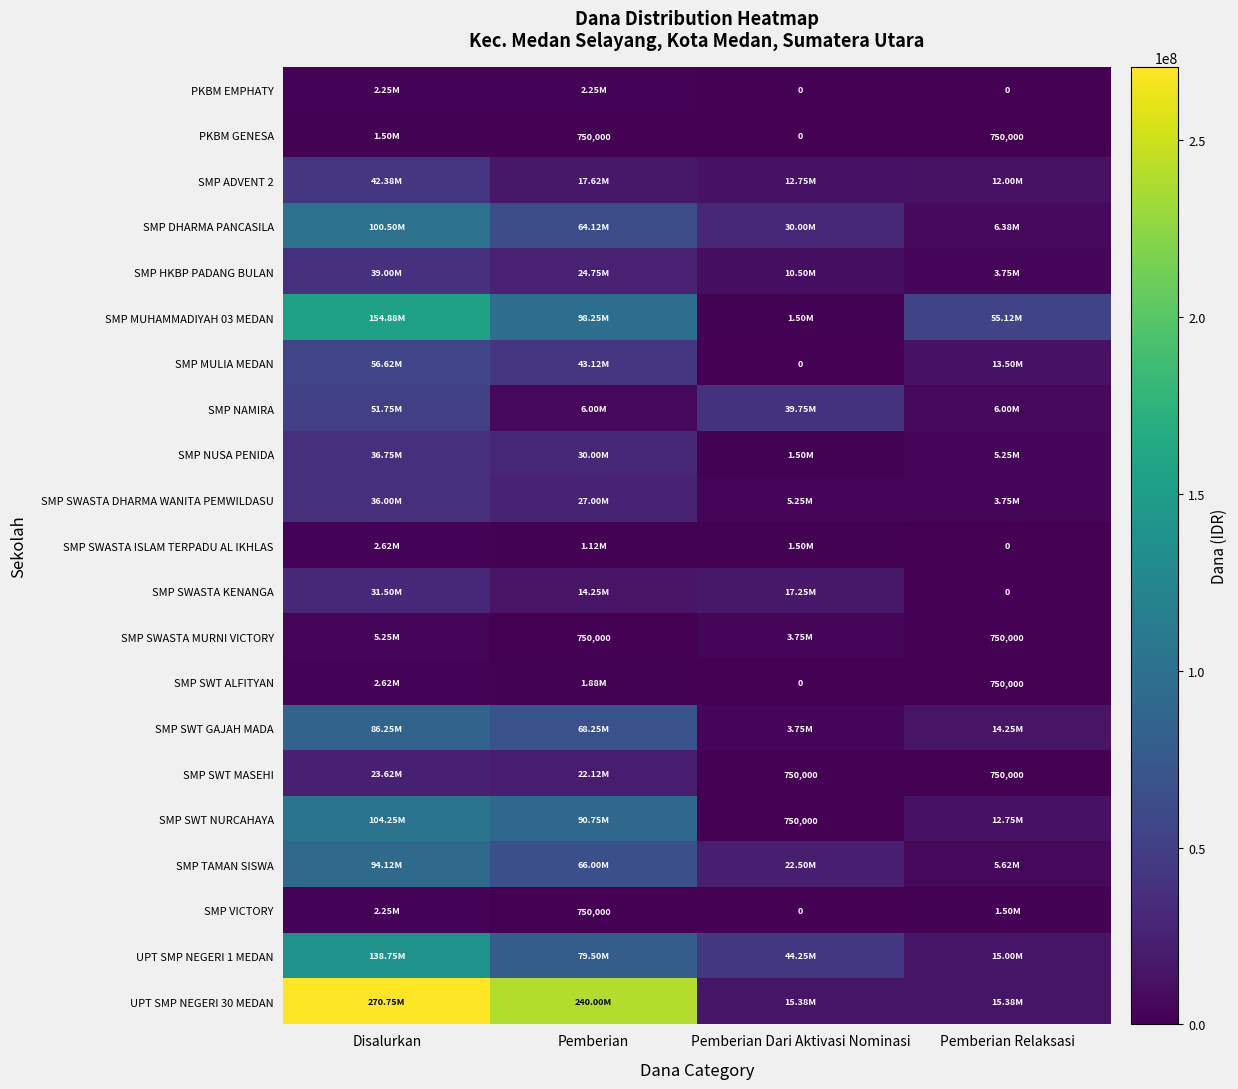

How many data points does each series have?

4